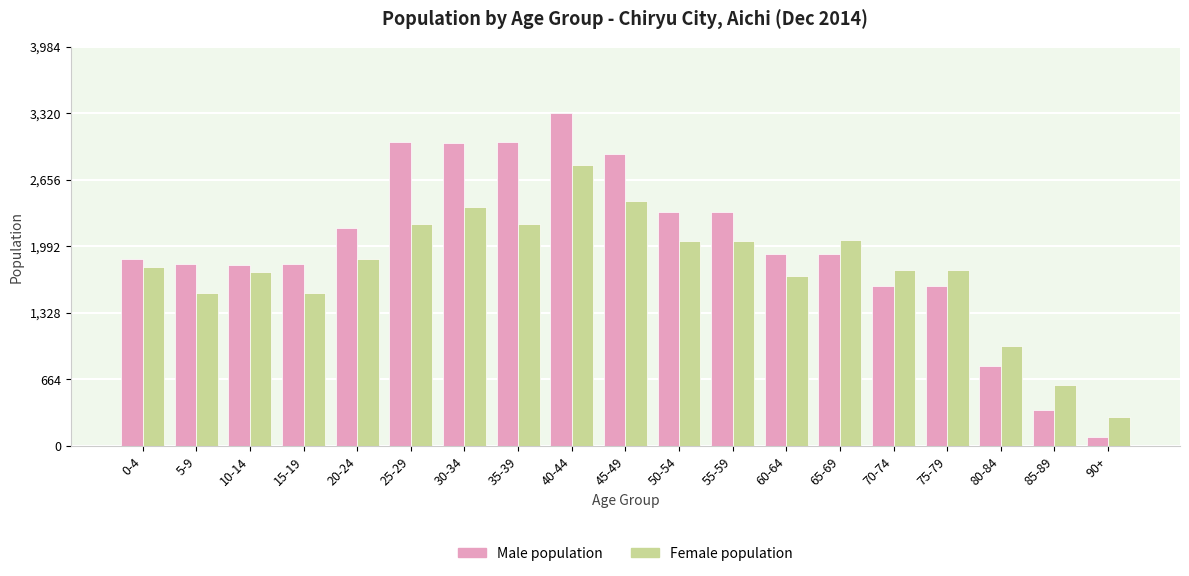

What is the maximum value for Female population?

2802